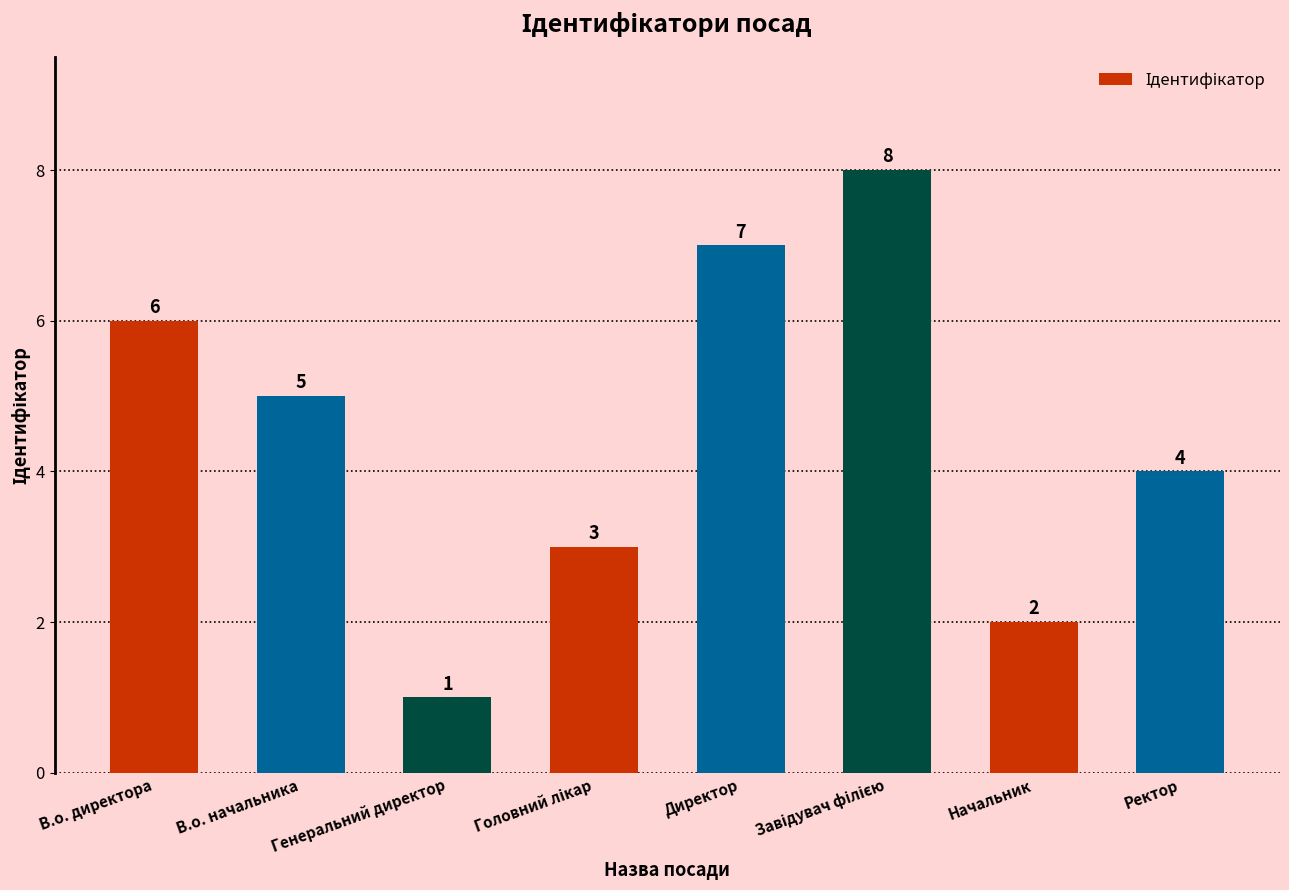

The chart shows a value of 1 at В.о. начальника. True or false?

False